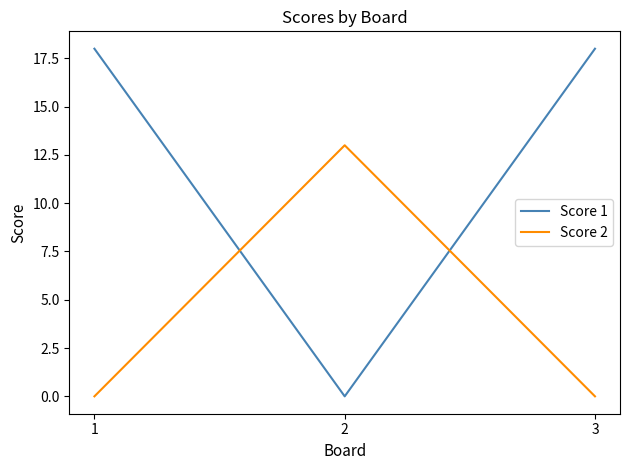

Rank the series by their maximum value, from highest to lowest.

Score 1, Score 2